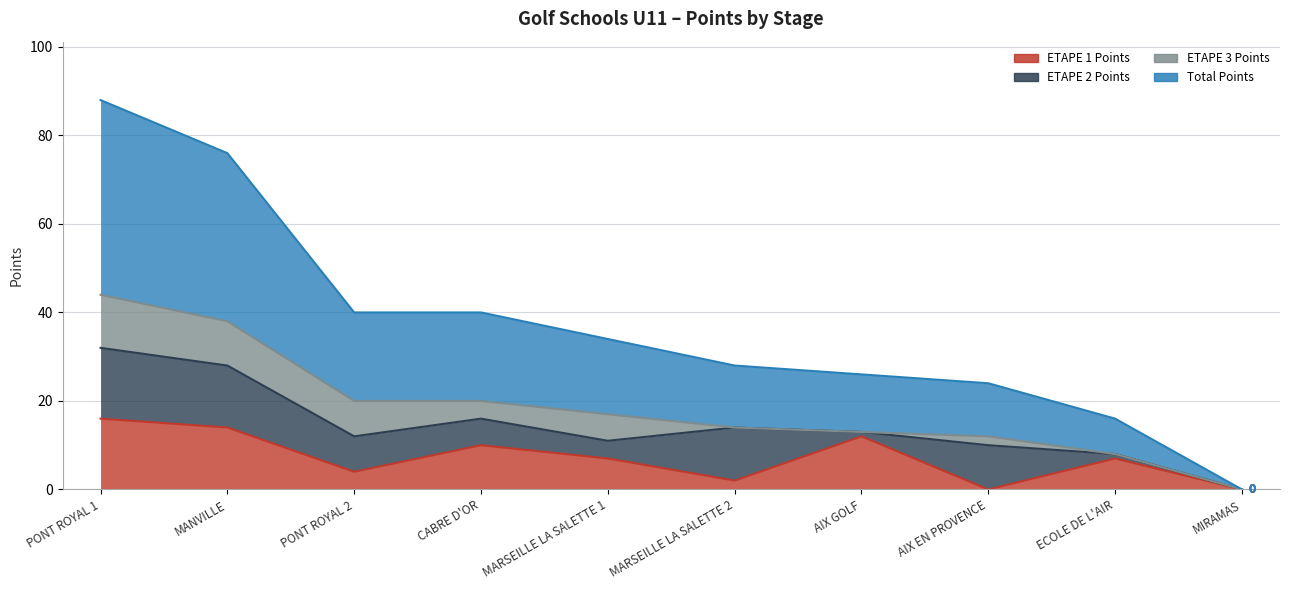

The value of ETAPE 1 Points at MANVILLE is 14. True or false?

True